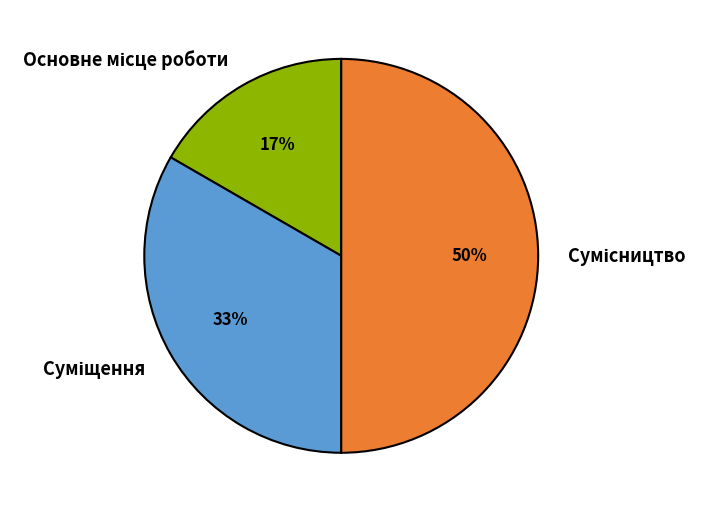

To the nearest percent, what is the average slice percentage?

33%